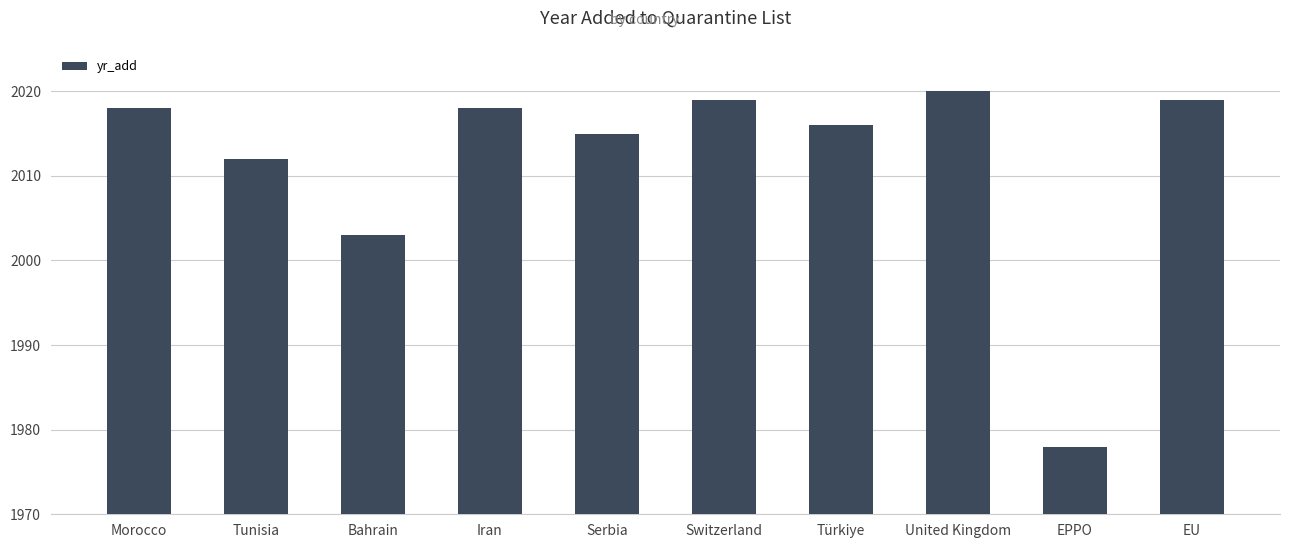

Read the value at Serbia.

2015